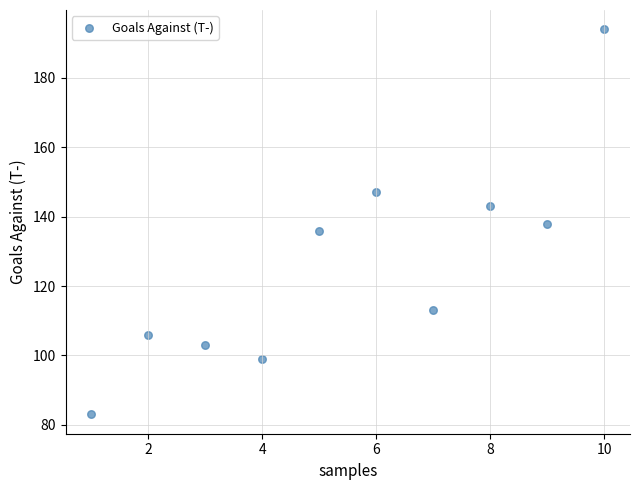

What is the average X value?

6